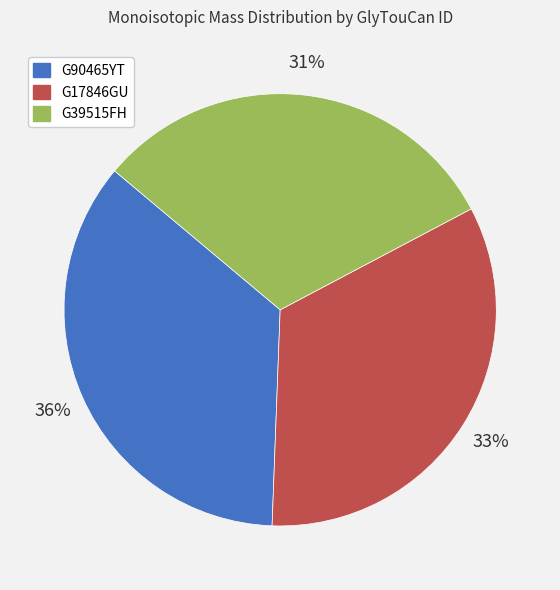

The G90465YT slice represents 36% of the pie. True or false?

True